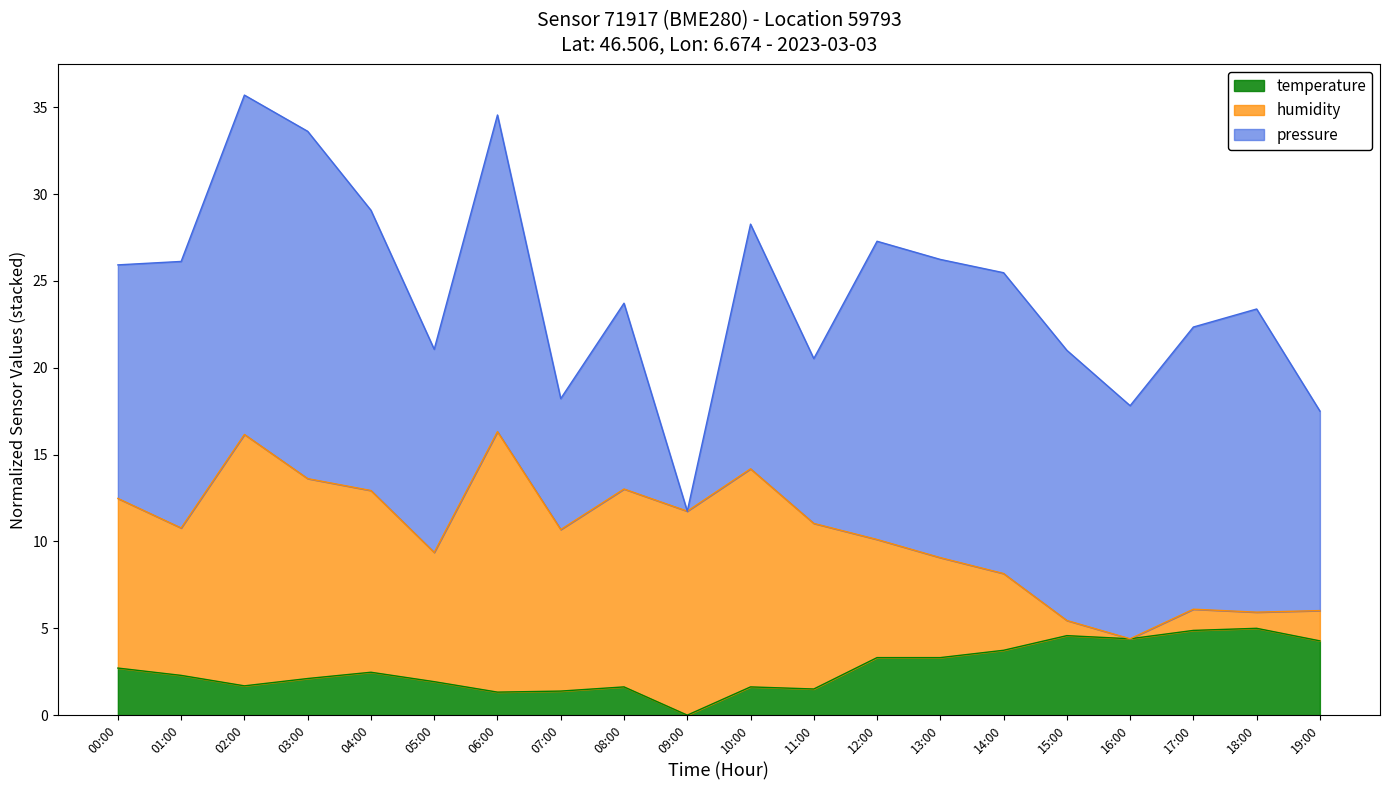

What is the average value of the humidity series?

10.4